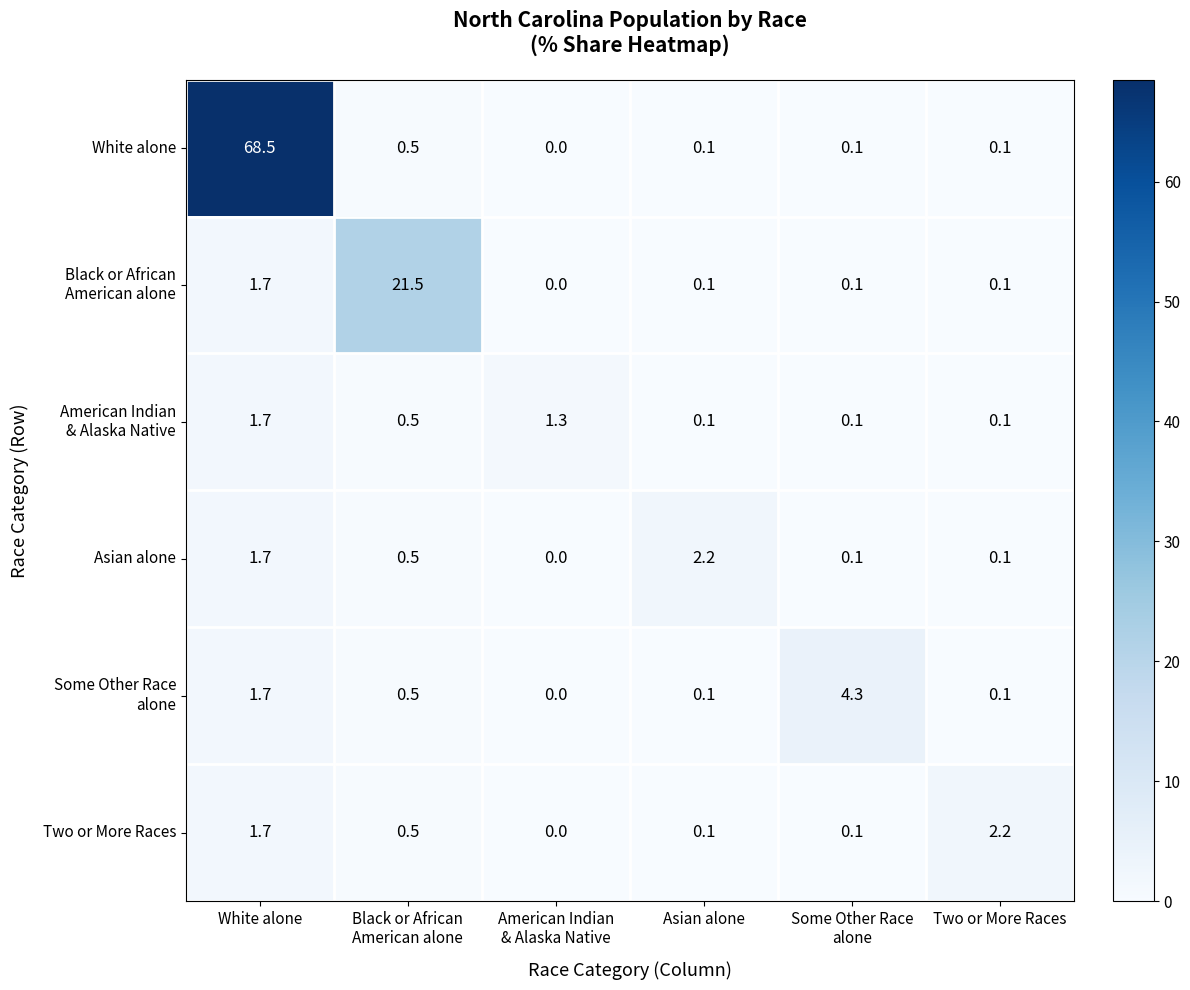

What is the total value across all series at Two or More Races?

2.7